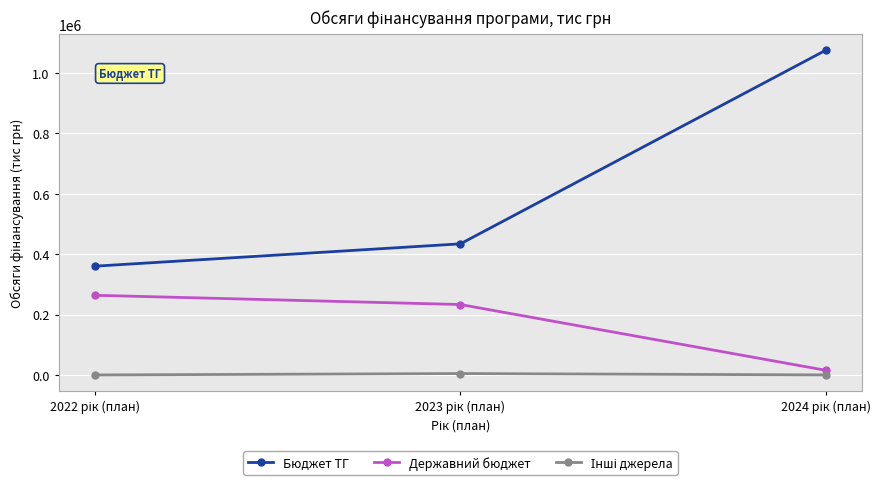

At how many categories does at least one series exceed 200037?

3